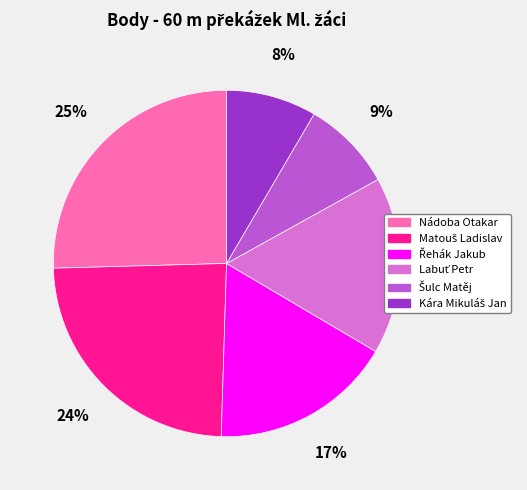

To the nearest percent, what is the average slice percentage?

17%